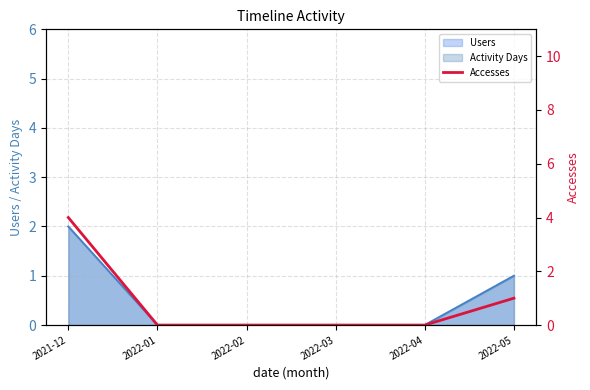

What is the approximate value at 2021-12?

4